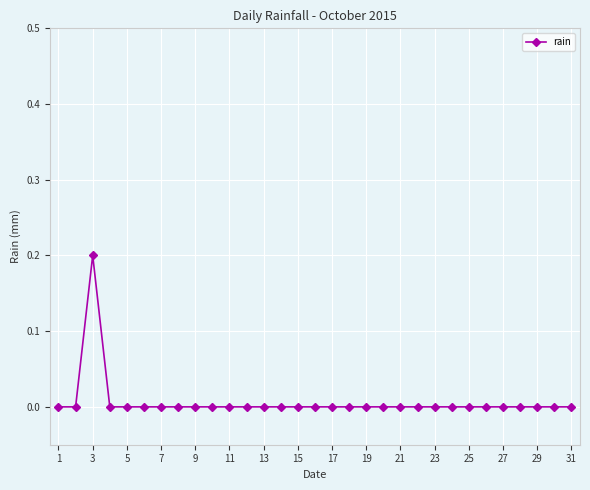

The chart shows a value of 0.1 at 15. True or false?

False